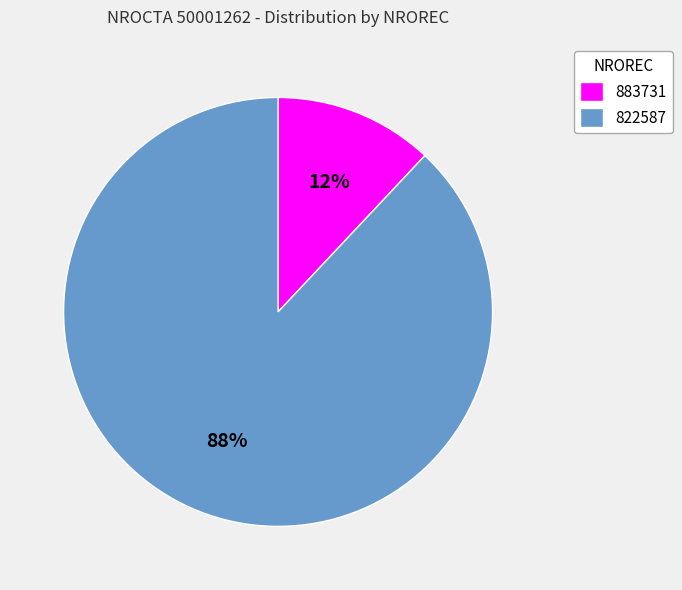

True or false: 883731 accounts for 12% of the total.

True